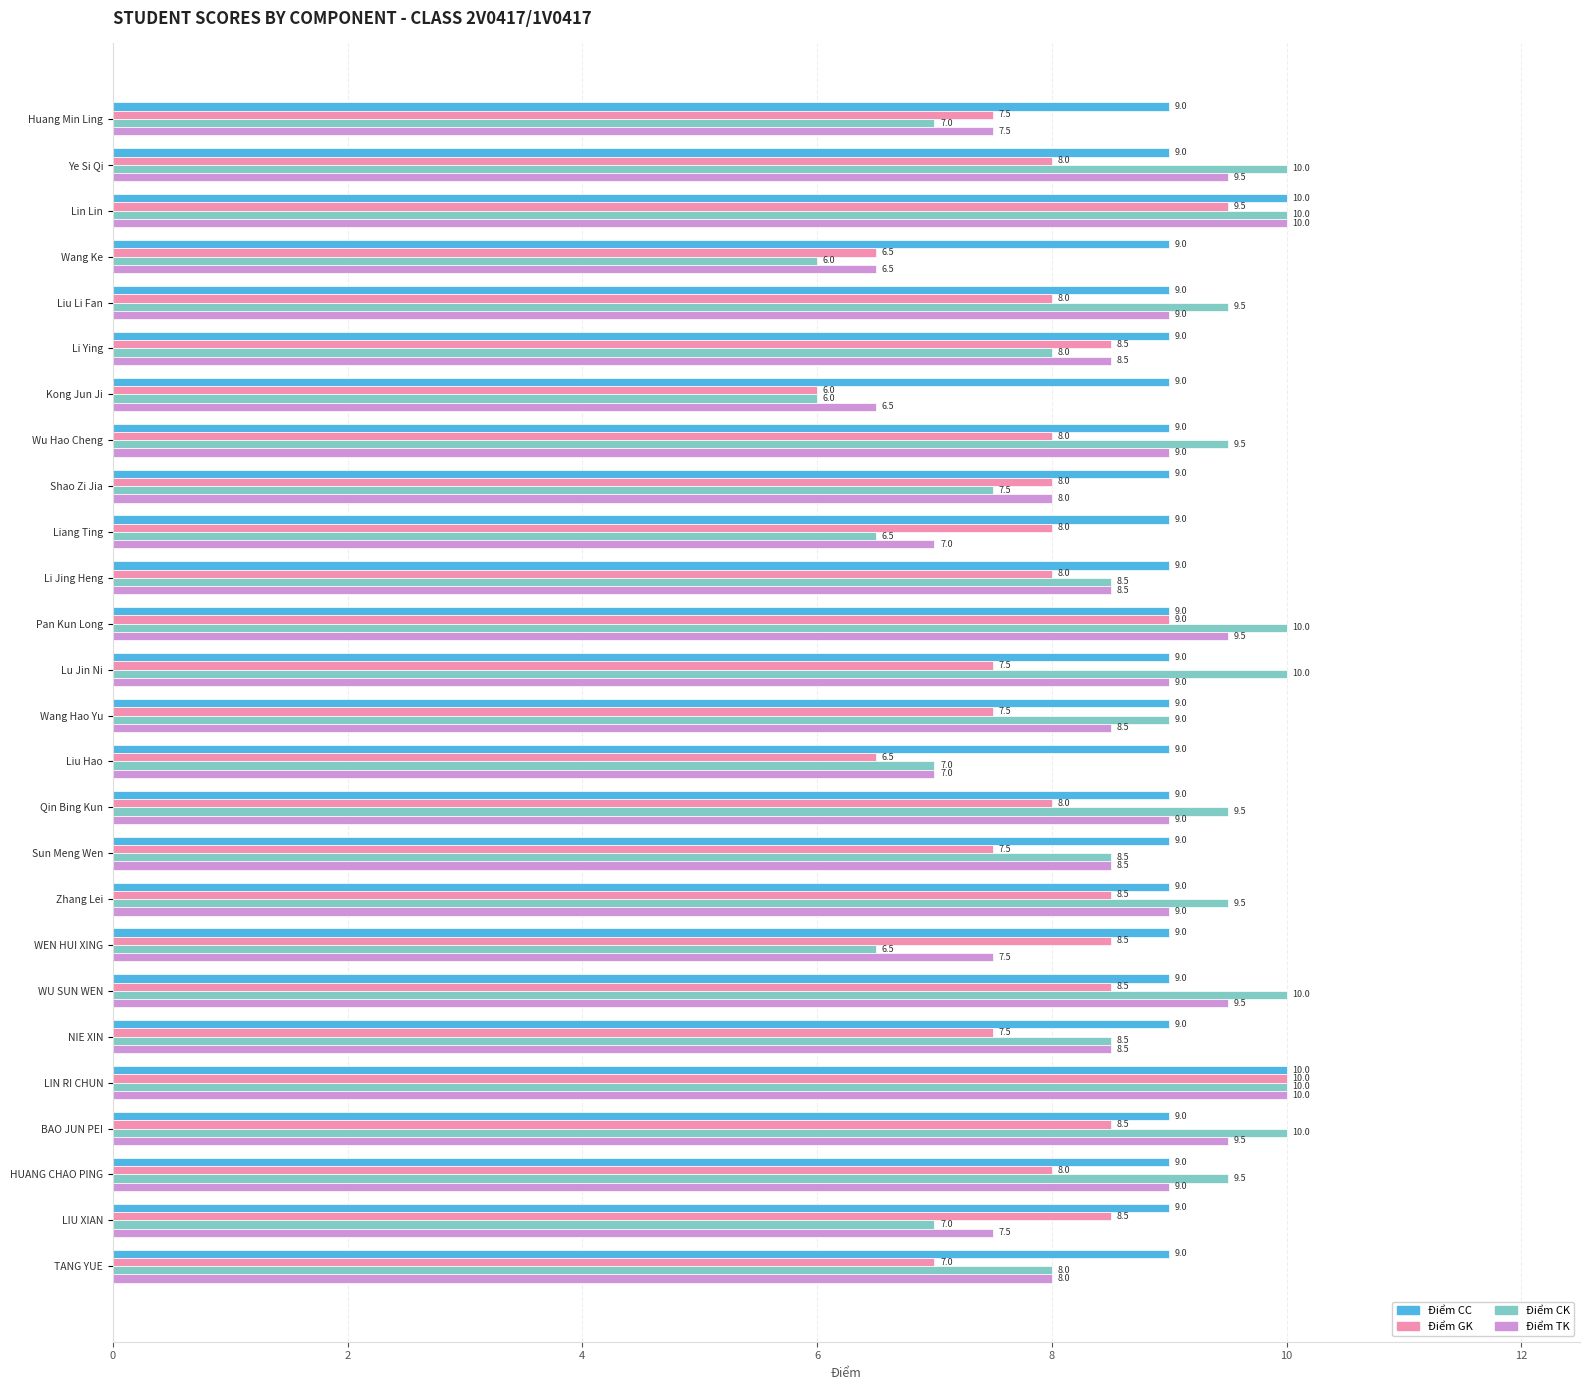

What is the sum of all Điểm CK values?

221.5